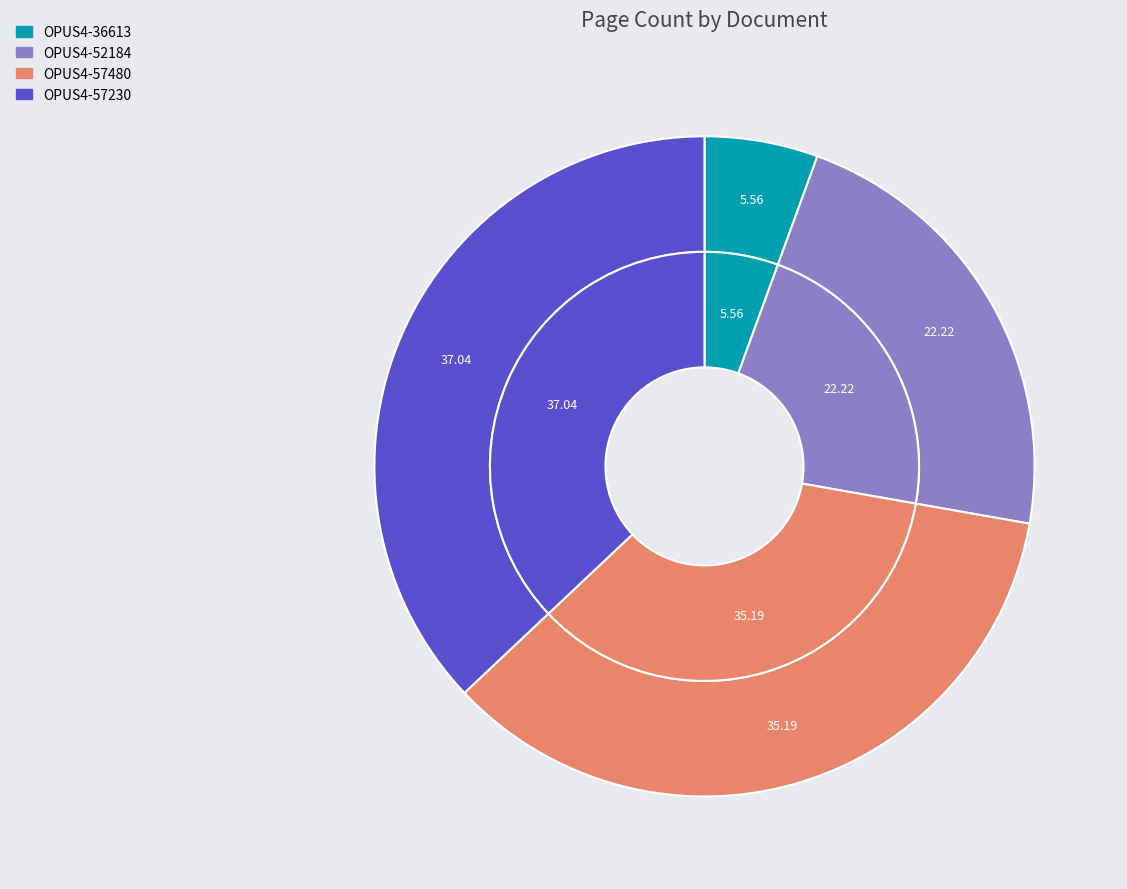

What is the ratio of the value at OPUS4-36613 to the value at OPUS4-57230?

0.1